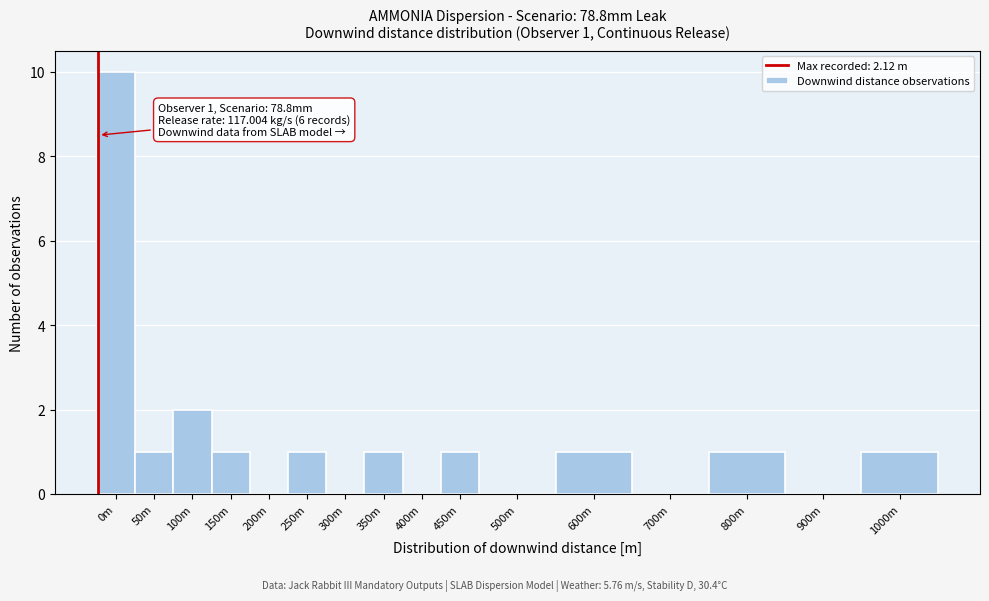

Reading left to right, what are all the values shown in this chart?

0m=10	50m=1	100m=2	150m=1	200m=0	250m=1	300m=0	350m=1	400m=0	450m=1	500m=0	600m=1	700m=0	800m=1	900m=0	1000m=1